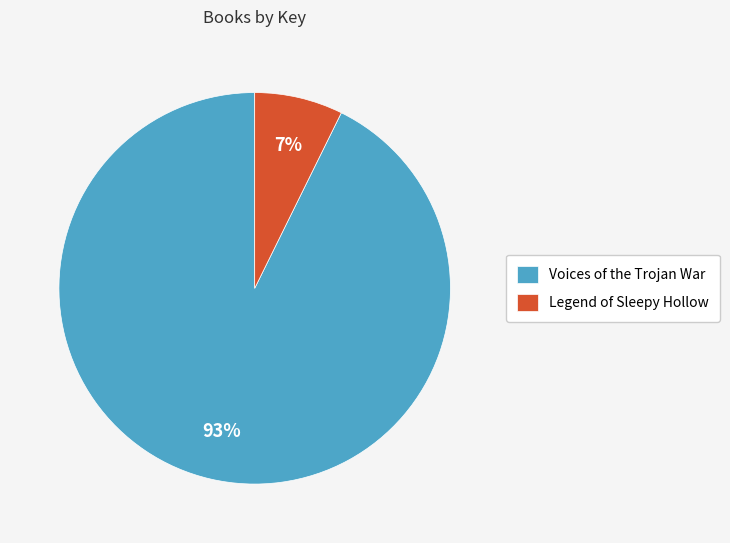

Is the sum of Voices of the Trojan War and Legend of Sleepy Hollow greater than half?

Yes